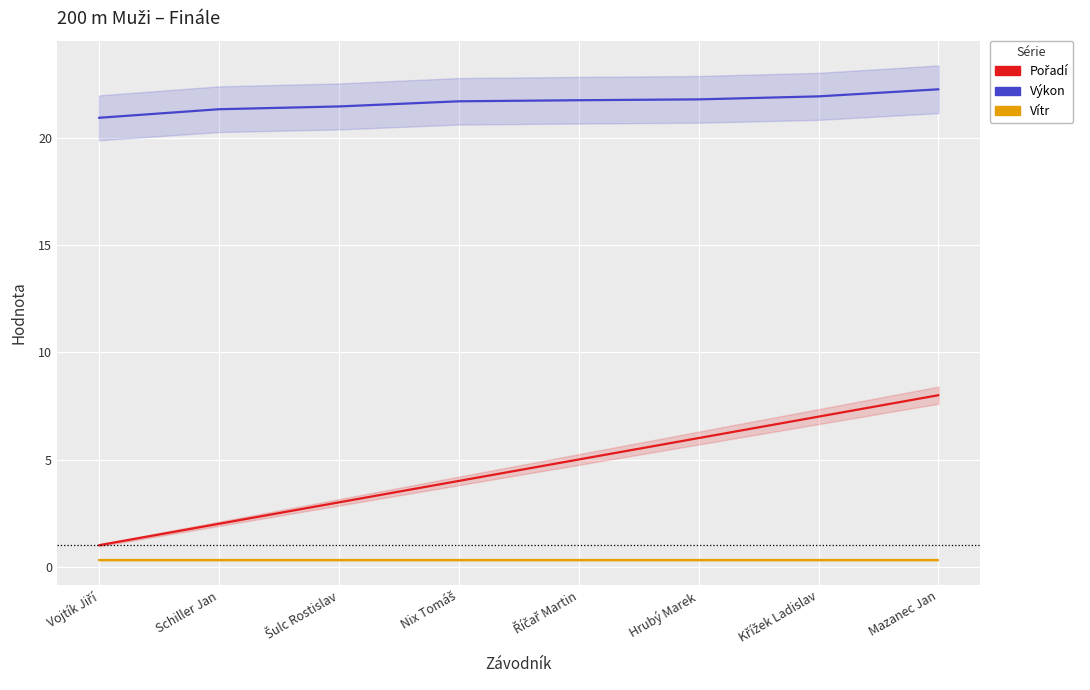

Where is Pořadí nearest to the value 4?

Nix Tomáš